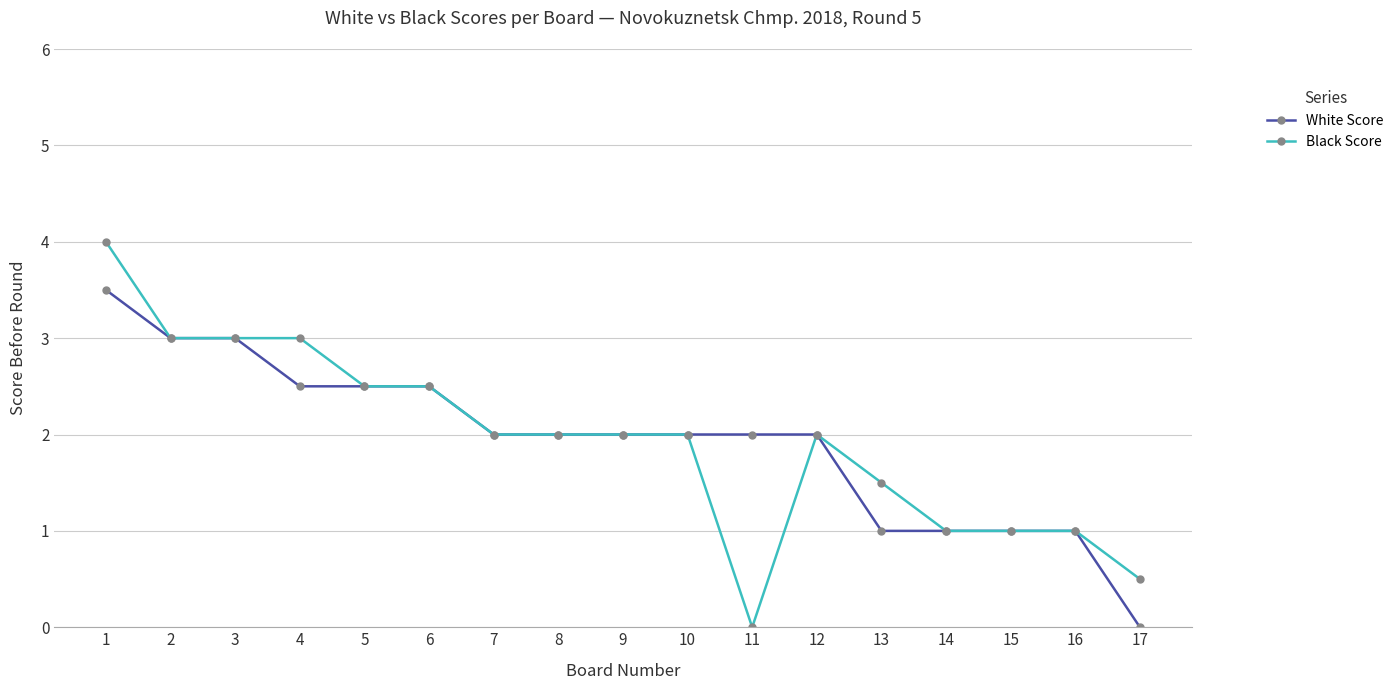

The value of Black Score at 3 is 3.0. True or false?

True